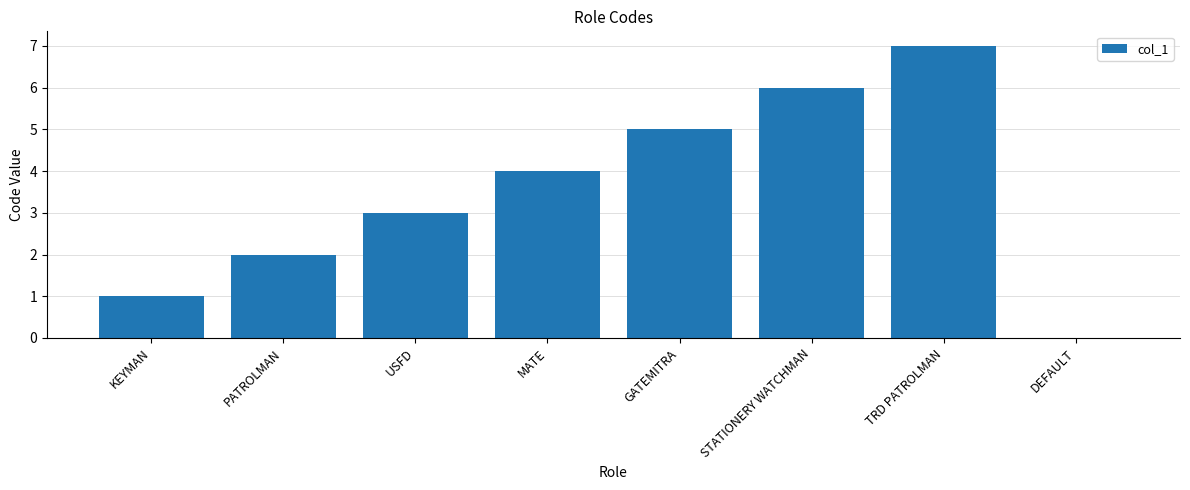

Reading left to right, extract all data points from this chart.

1	2	3	4	5	6	7	0